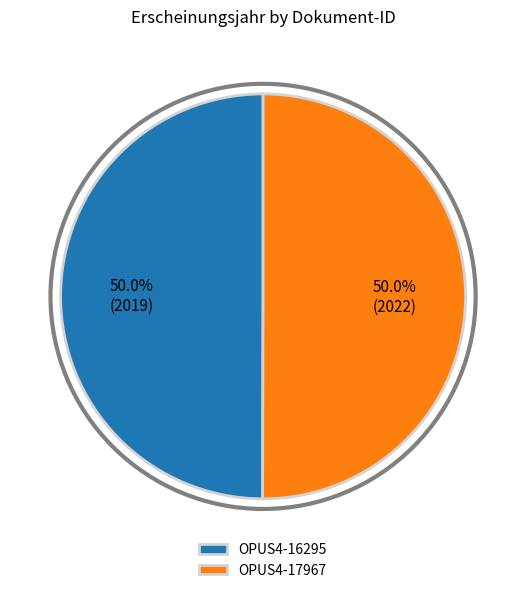

How many slices are in this pie chart?

2